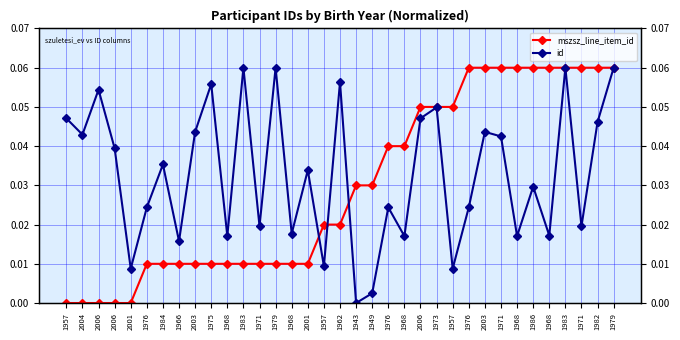

How many lines are shown in the chart?

2